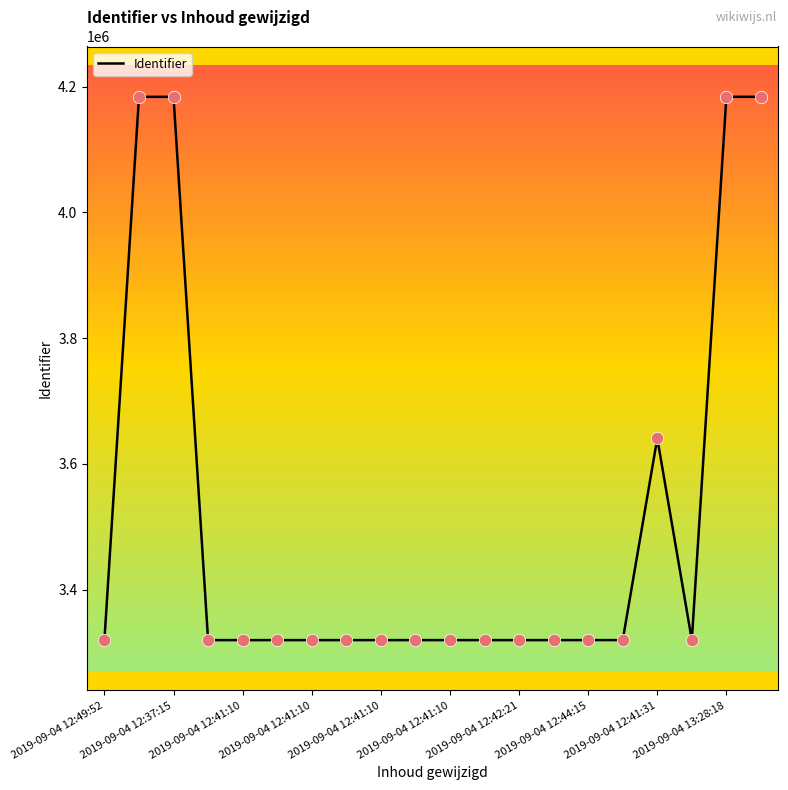

What is the minimum value shown in the chart?

3319625